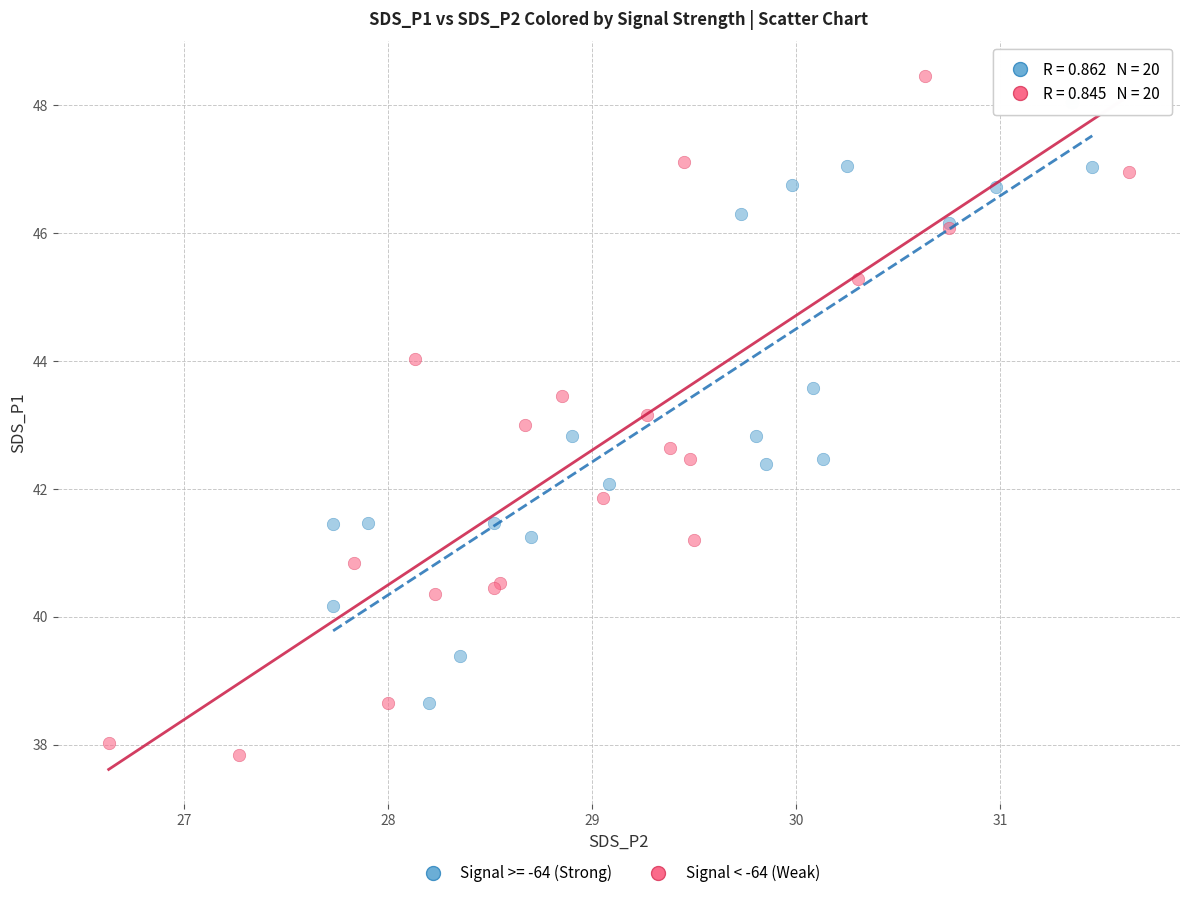

Which series contains the lowest Y value?

Signal < -64 (Weak)